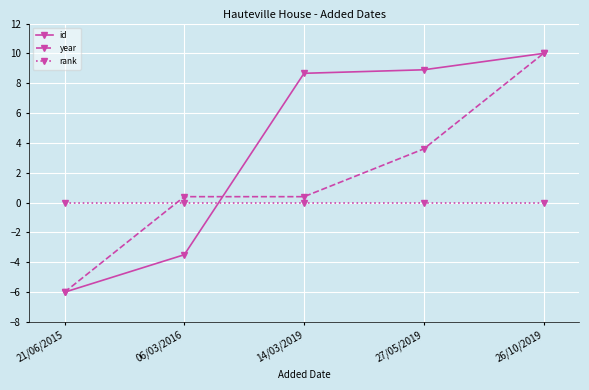

At which label does year first exceed 0?

06/03/2016